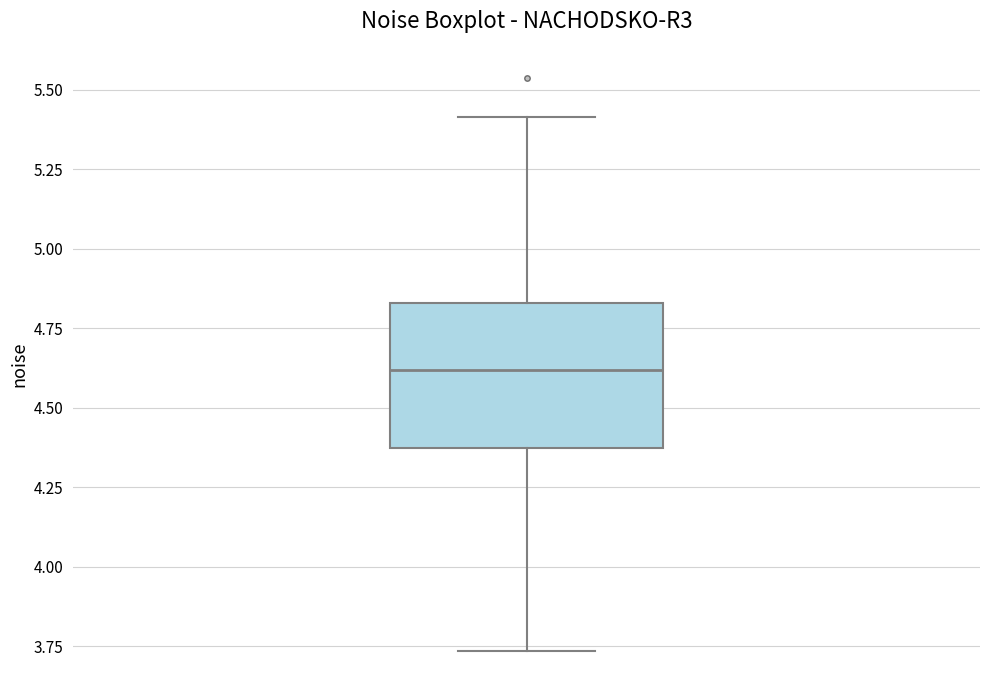

Read this box plot against the y-axis: the position of the median line, the range covered by the box, and the ends of both whiskers. The values are not printed on the chart, so give them approximately, as read against the axis.

median 4.60, box 4.35 to 4.85, whiskers 3.75 to 5.40